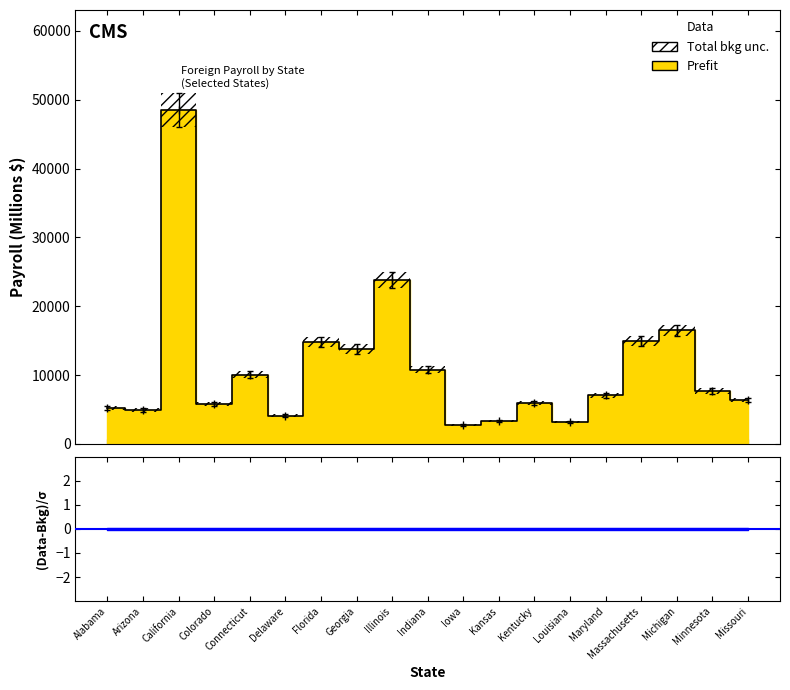

Where does the data first go above 7084?

California